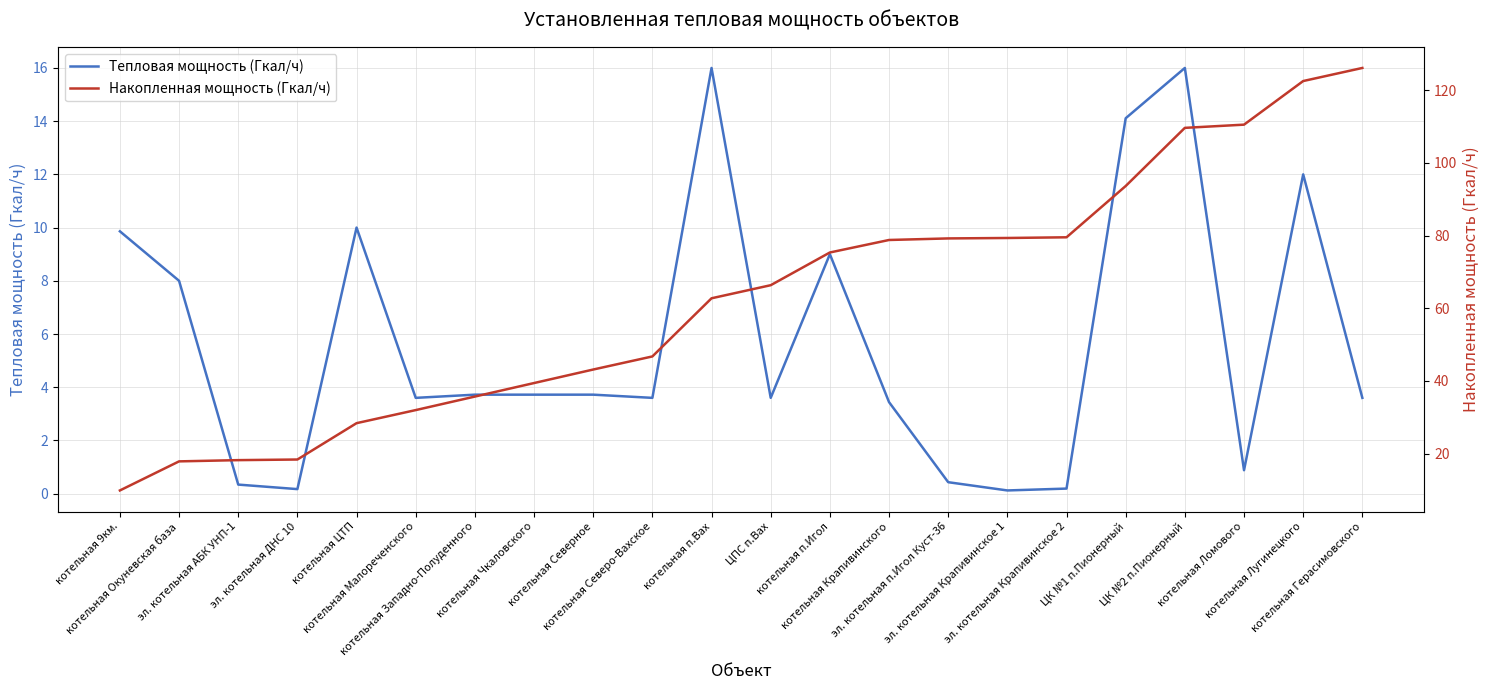

True or false: Накопленная мощность (Гкал/ч) and Тепловая мощность (Гкал/ч) cross at least once.

False